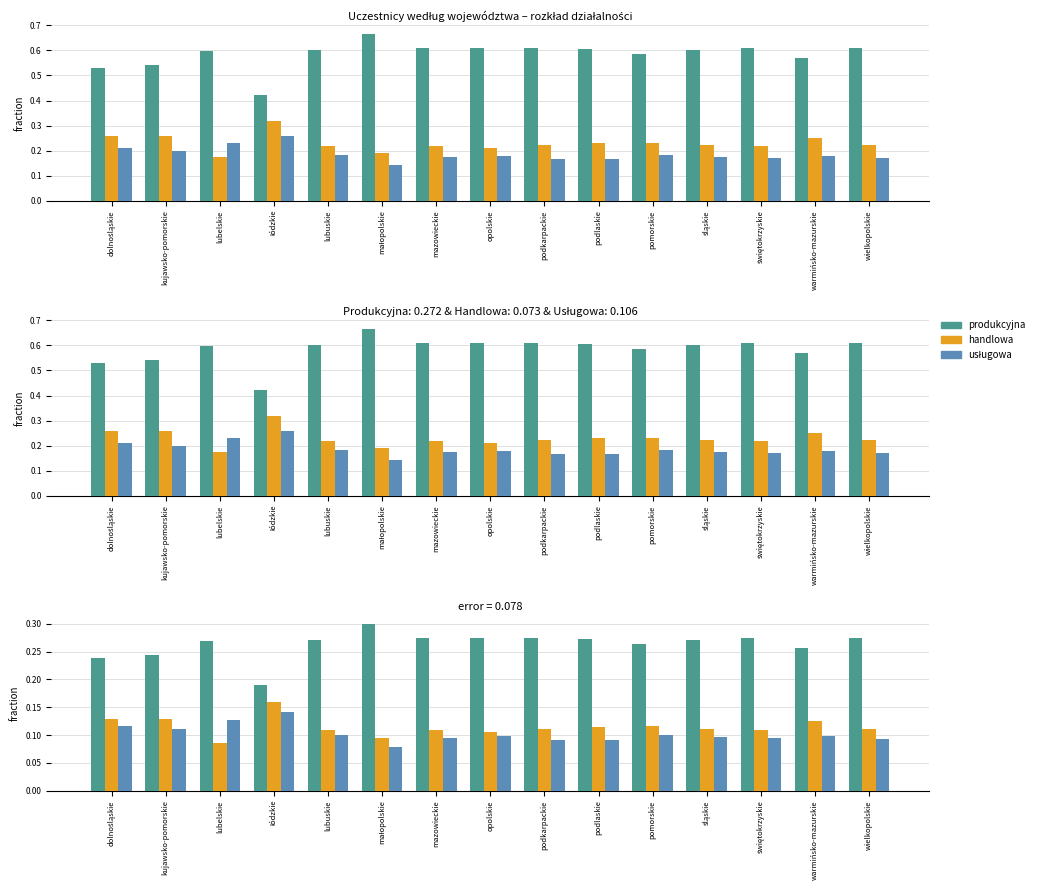

What are all the series names shown in the legend?

produkcyjna, handlowa, usługowa